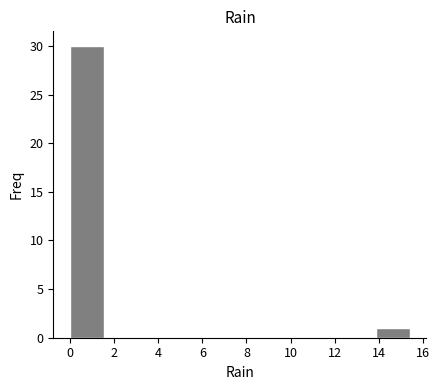

What is the height of the bar covering 0.00 to 1.54 on the x-axis? Neither the bar edges nor the heights are printed on the chart, so give them approximately, as read against the axes.

30